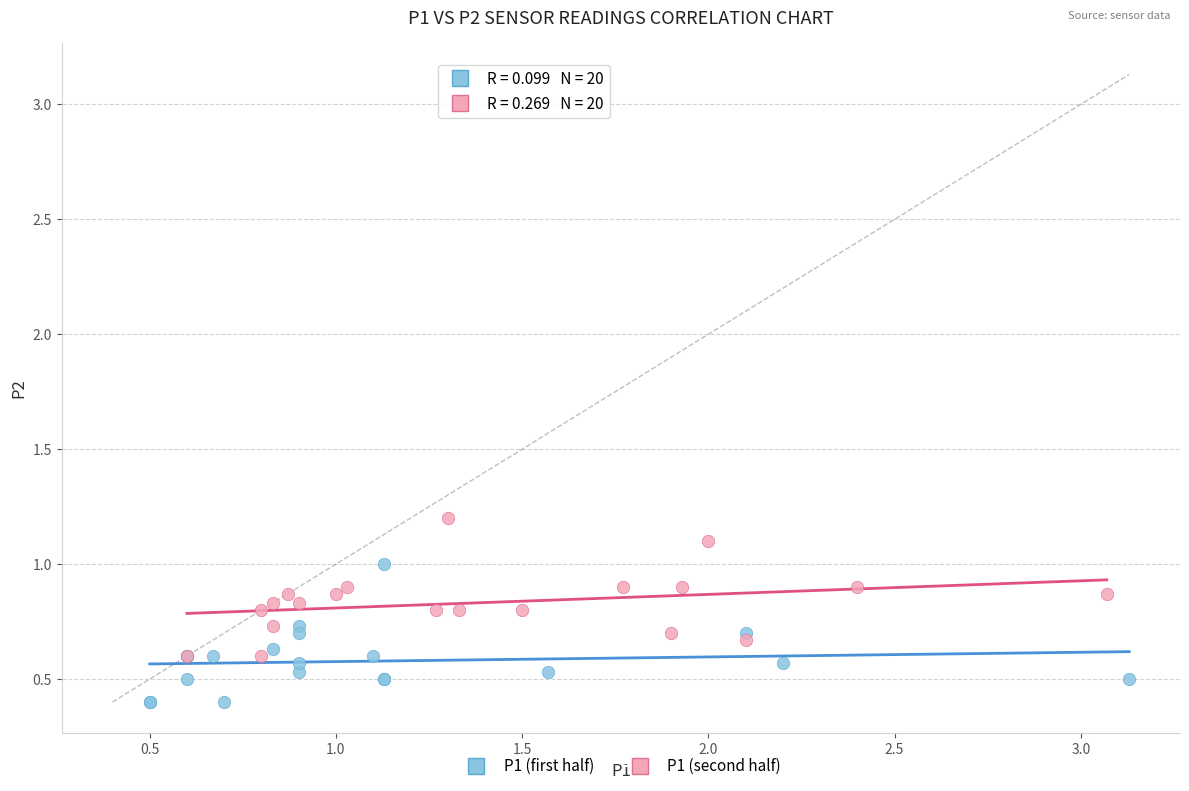

Which series reaches the maximum Y coordinate?

P1 (second half)